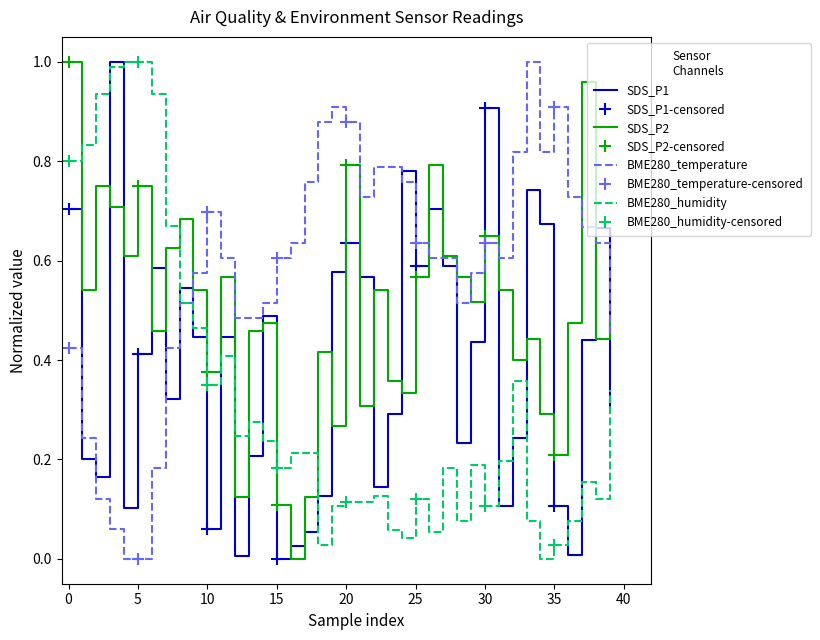

What are all the series names shown in the legend?

SDS_P1, SDS_P2, BME280_temperature, BME280_humidity